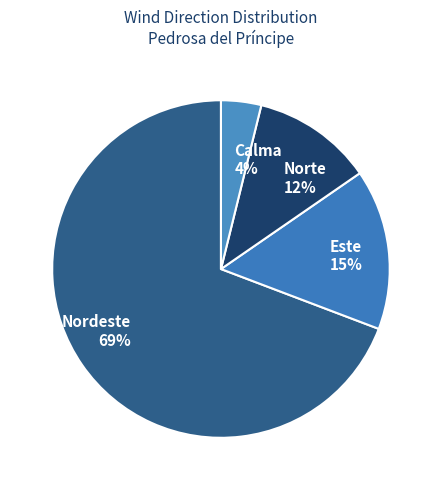

Combined, do Calma and Norte account for over 50%?

No